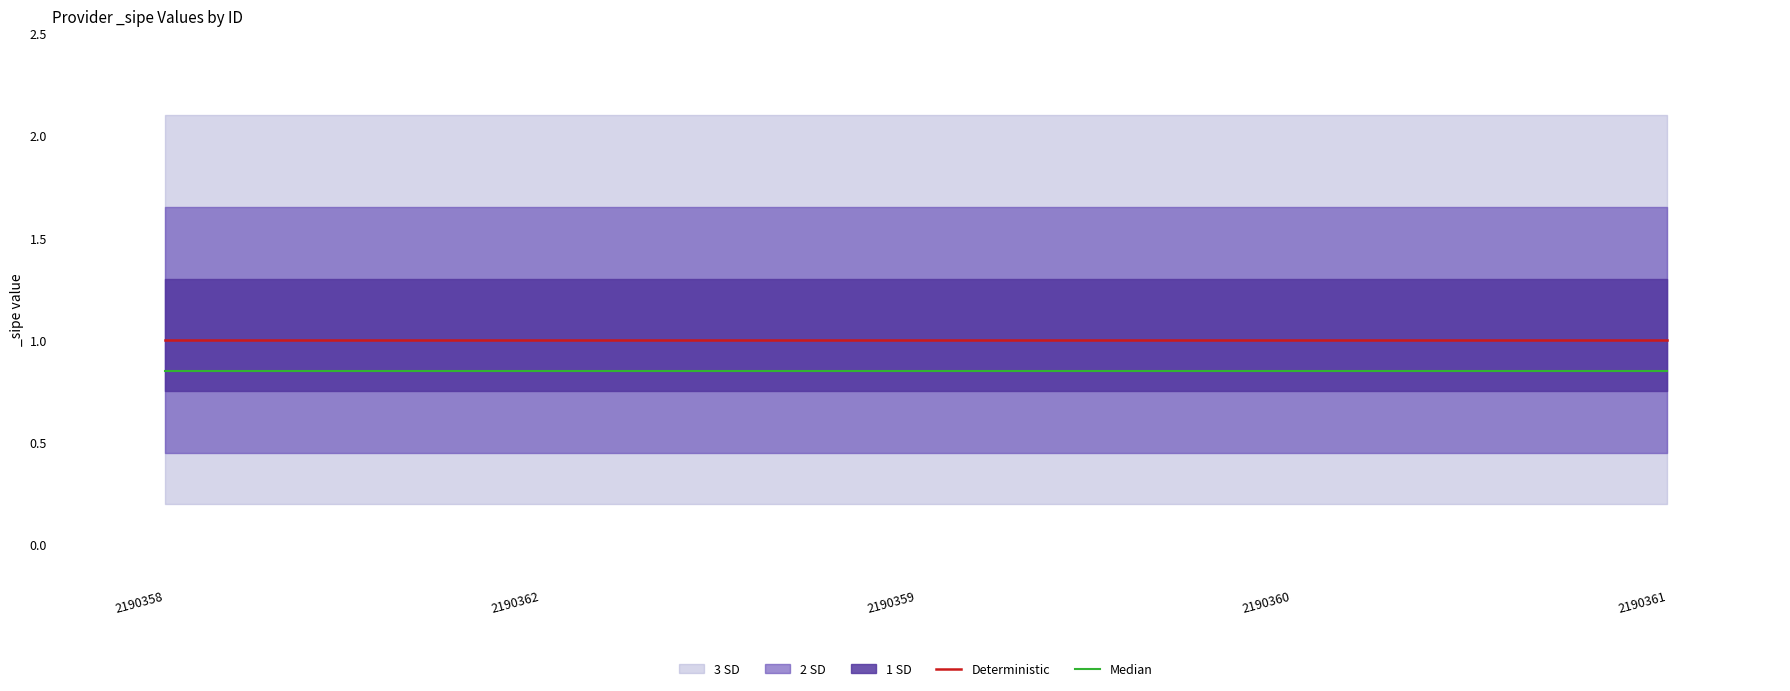

Reading left to right, list all the values displayed in this chart.

Deterministic: 2190358=1.0	2190362=1.0	2190359=1.0	2190360=1.0	2190361=1.0
Median: 2190358=0.8	2190362=0.8	2190359=0.8	2190360=0.8	2190361=0.8